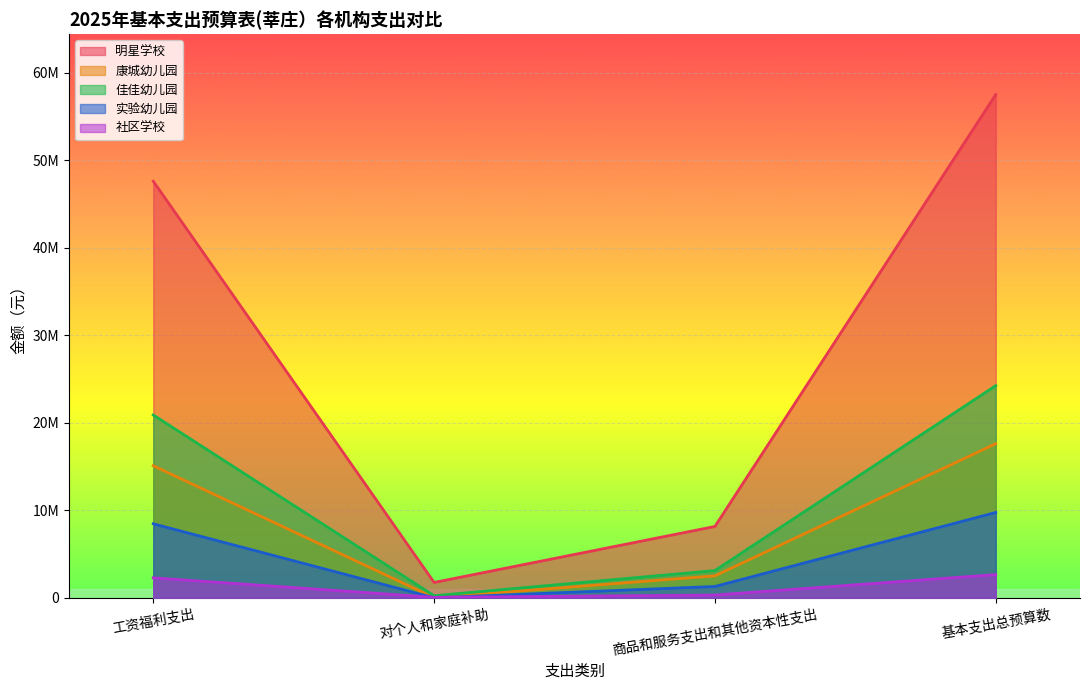

At which category is the sum across all series the highest?

基本支出总预算数